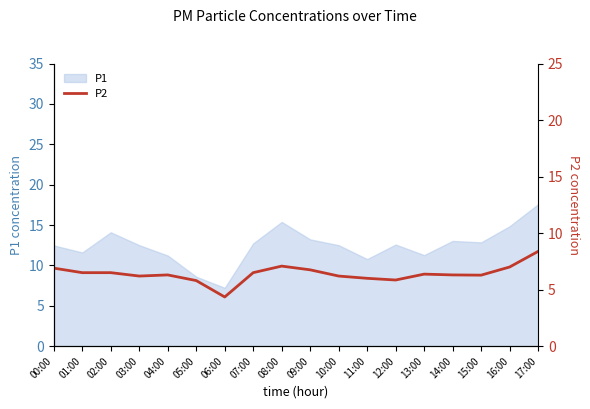

The chart shows a value of 11.0 at 01:00. True or false?

False